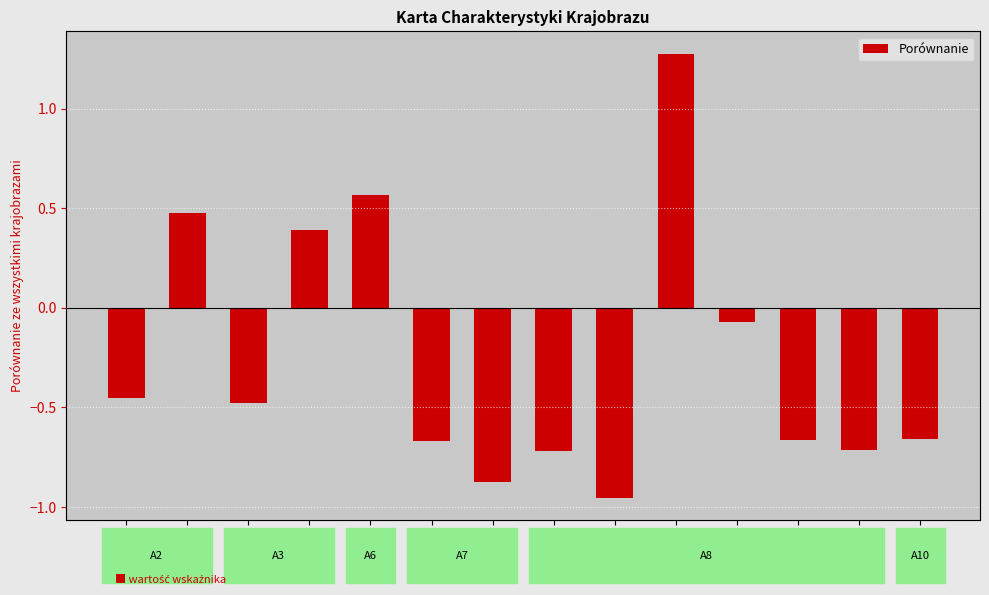

Is it true that the value at A8f is -0.4?

False